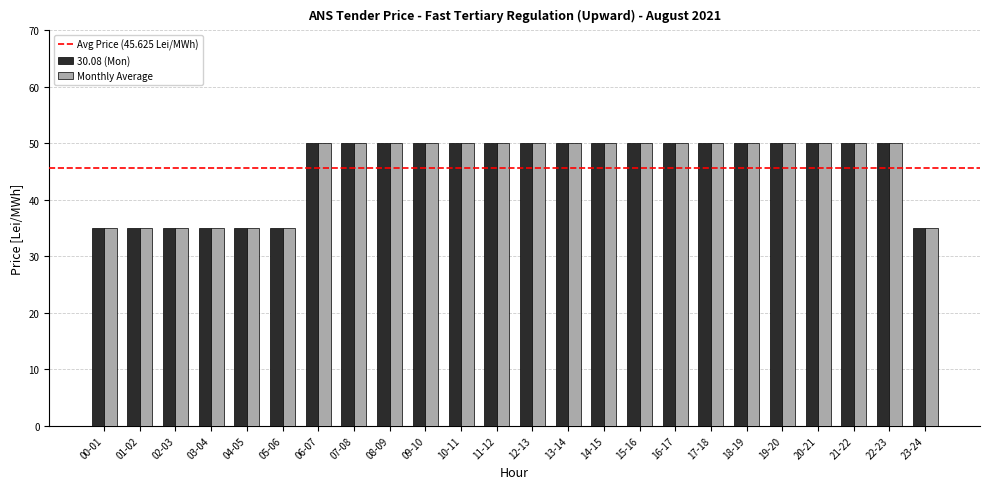

The 30.08 (Mon) series shows 80 at 13-14. True or false?

False